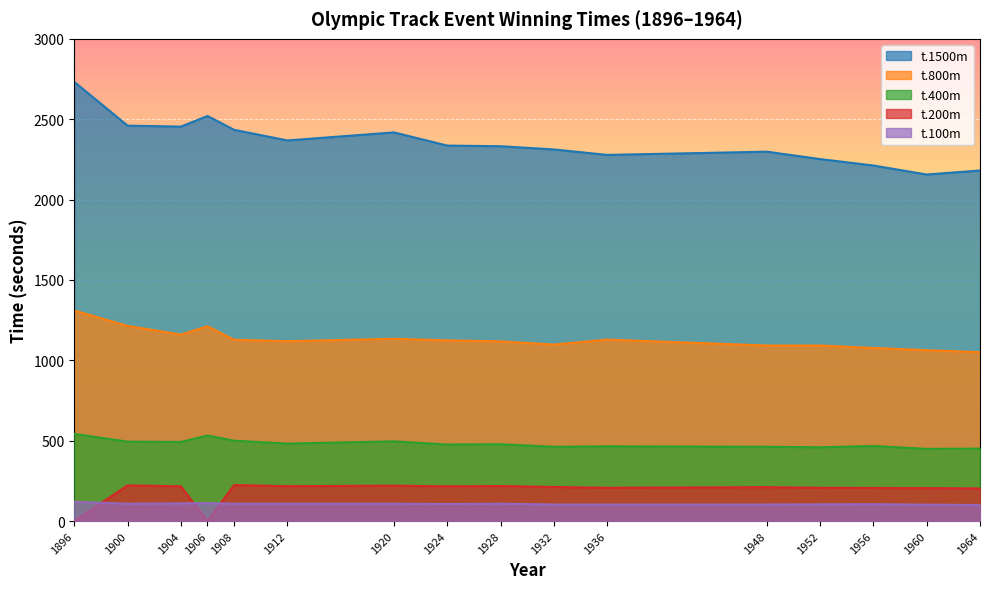

What are all the series names shown in the legend?

t.1500m, t.800m, t.400m, t.200m, t.100m